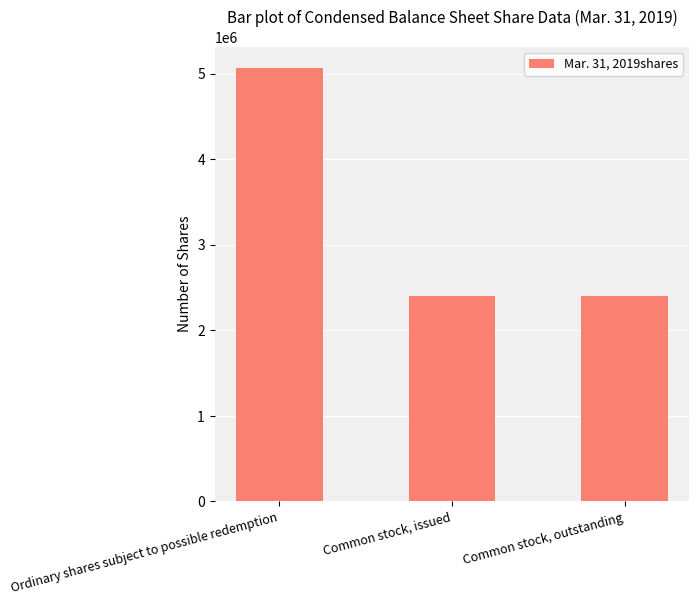

What is the value of the 1st bar from the left?

5062074